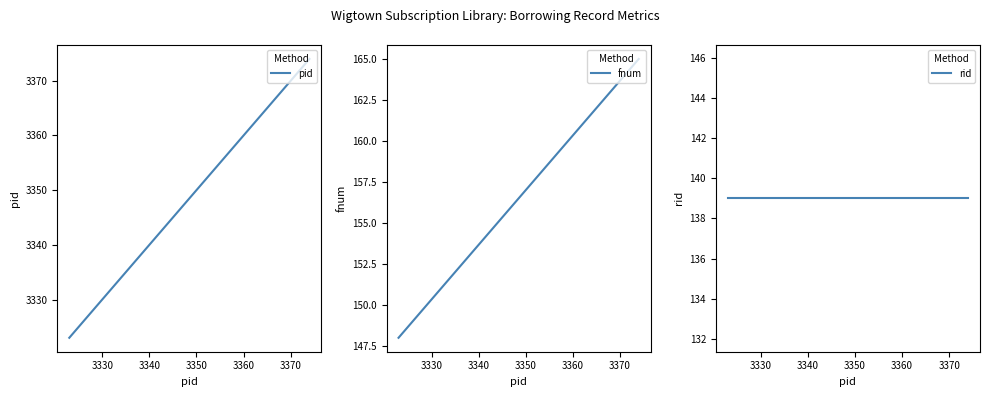

True or false: fnum and rid intersect in this chart.

False